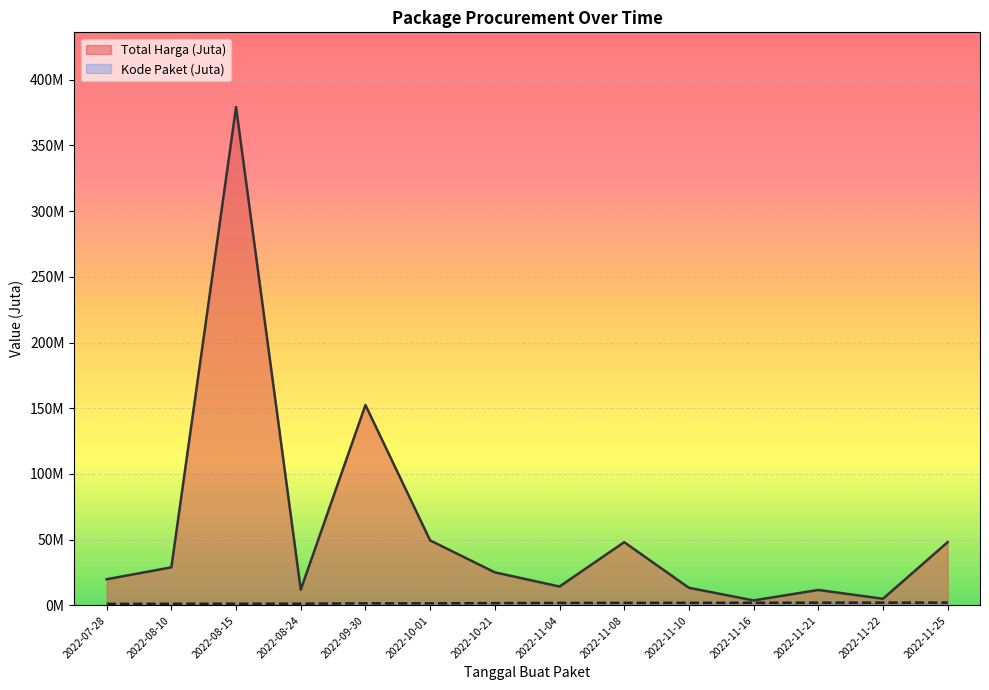

What is the sum of all Total Harga values?

812.0